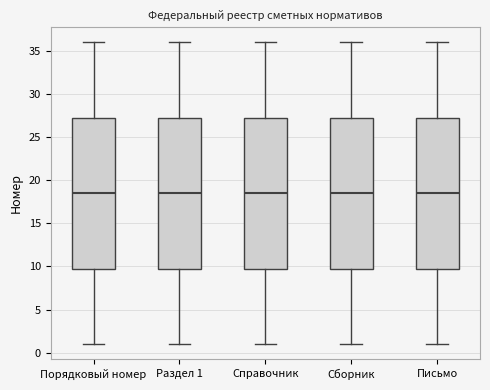

Where does the lower whisker of the box for Справочник end on the y-axis? The values are not printed on the chart, so give them approximately, as read against the axis.

1.0